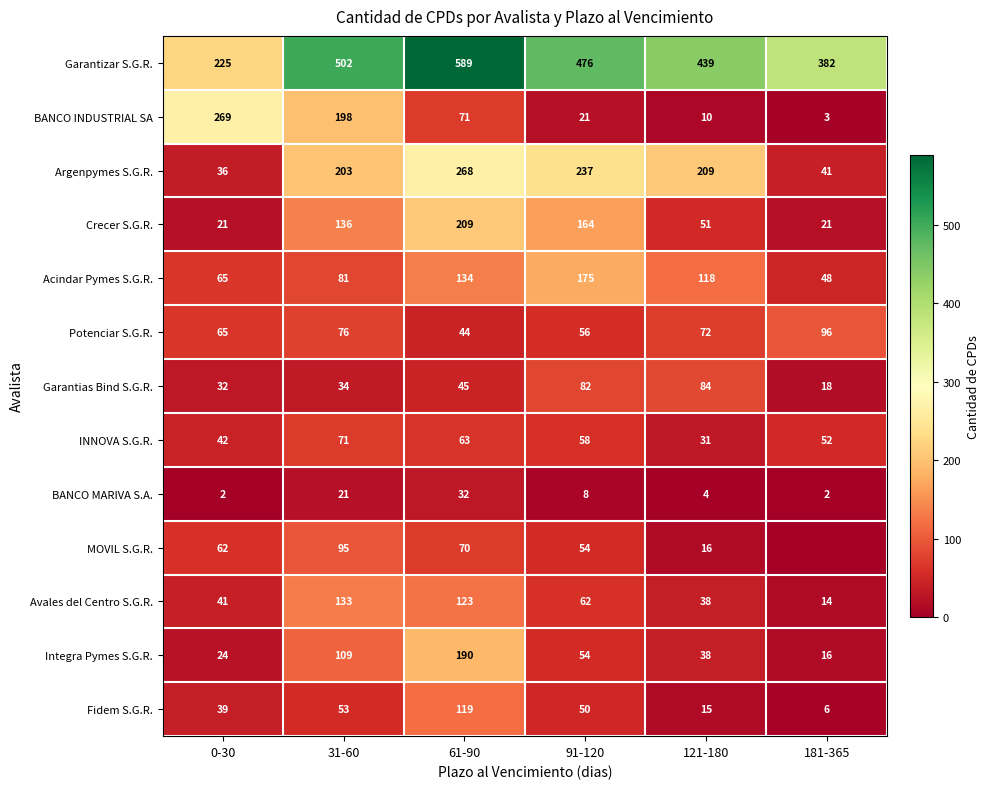

True or false: Garantizar S.G.R. has a value of 476 at 91-120.

True